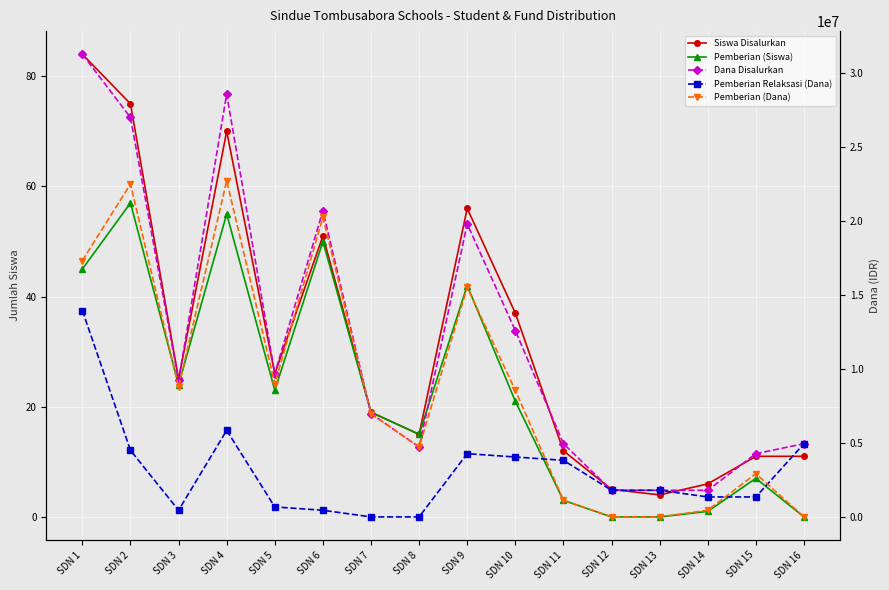

How many categories are shown in the chart?

16